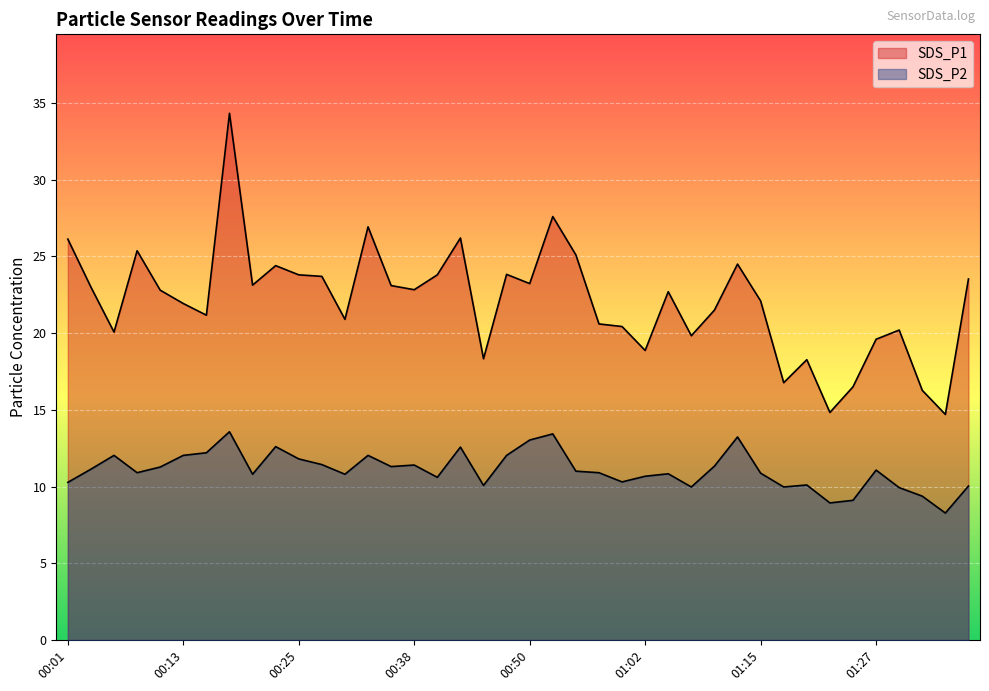

The value of SDS_P2 at 00:43 is 21.2. True or false?

False